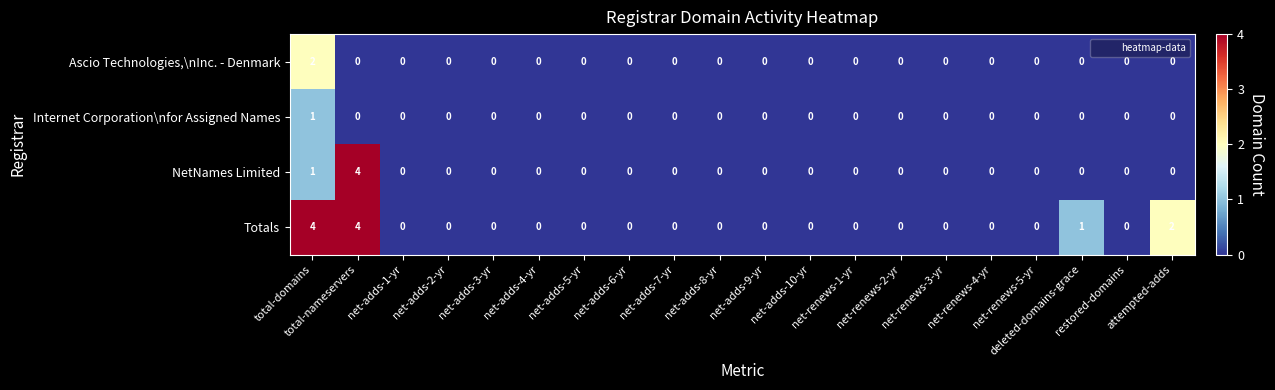

Which series has the largest total across all categories?

Totals